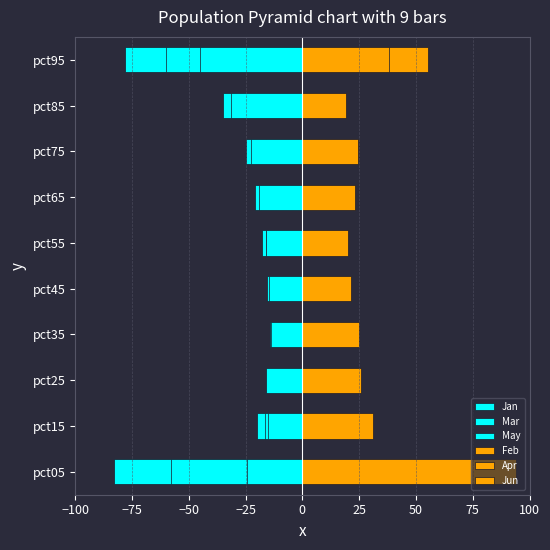

Reading right to left, what are all the values shown in this chart?

Jan: -78.0	-34.9	-25.0	-21.0	-17.9	-15.2	-14.4	-15.6	-20.0	-83.0
Mar: -60.0	-14.7	-15.9	-18.1	-15.9	-15.7	-14.1	-15.3	-16.6	-57.9
May: -45.0	-31.5	-22.6	-19.1	-15.9	-14.8	-13.6	-15.8	-15.1	-24.4
Feb: 37.8	10.0	9.0	8.7	9.1	10.6	12.0	15.2	17.3	49.1
Apr: 55.5	11.9	10.2	11.6	11.1	11.5	10.3	10.6	15.7	36.8
Jun: 38.3	19.3	24.4	23.0	20.0	21.6	24.7	25.9	31.1	94.0